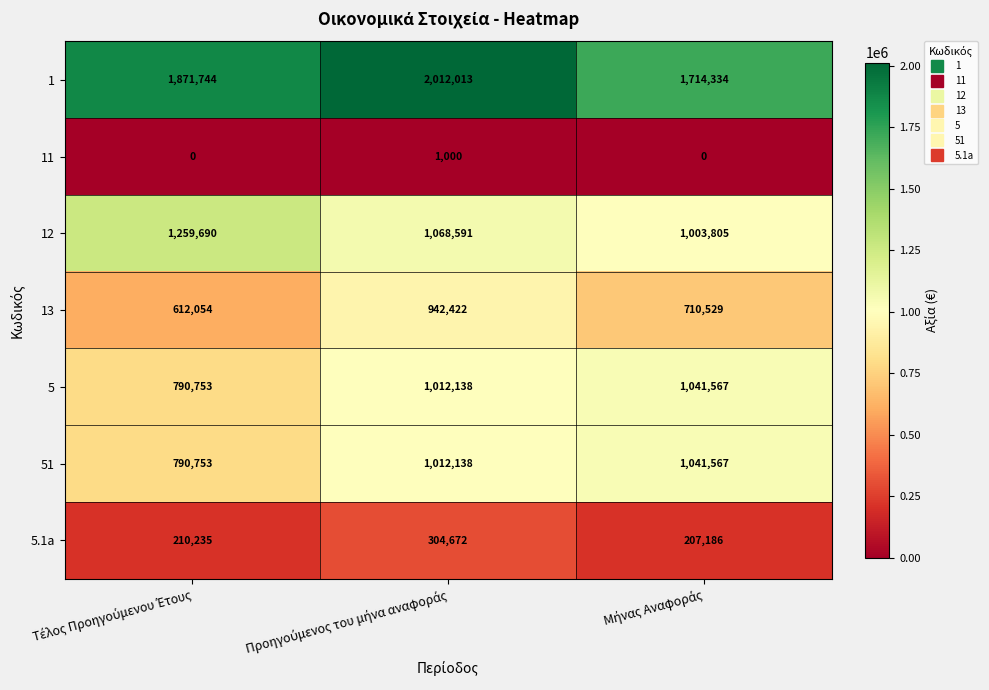

Which series has the largest range (max minus min)?

13